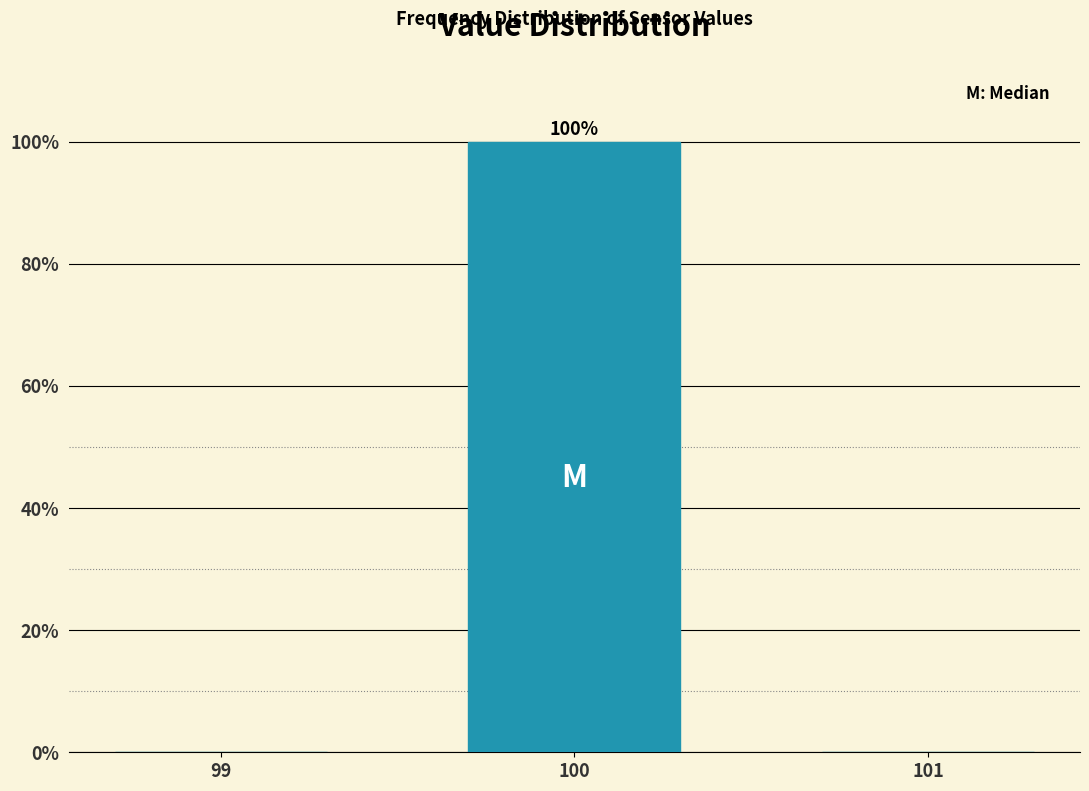

Reading left to right, list all the values displayed in this chart.

99=0	100=100	101=0